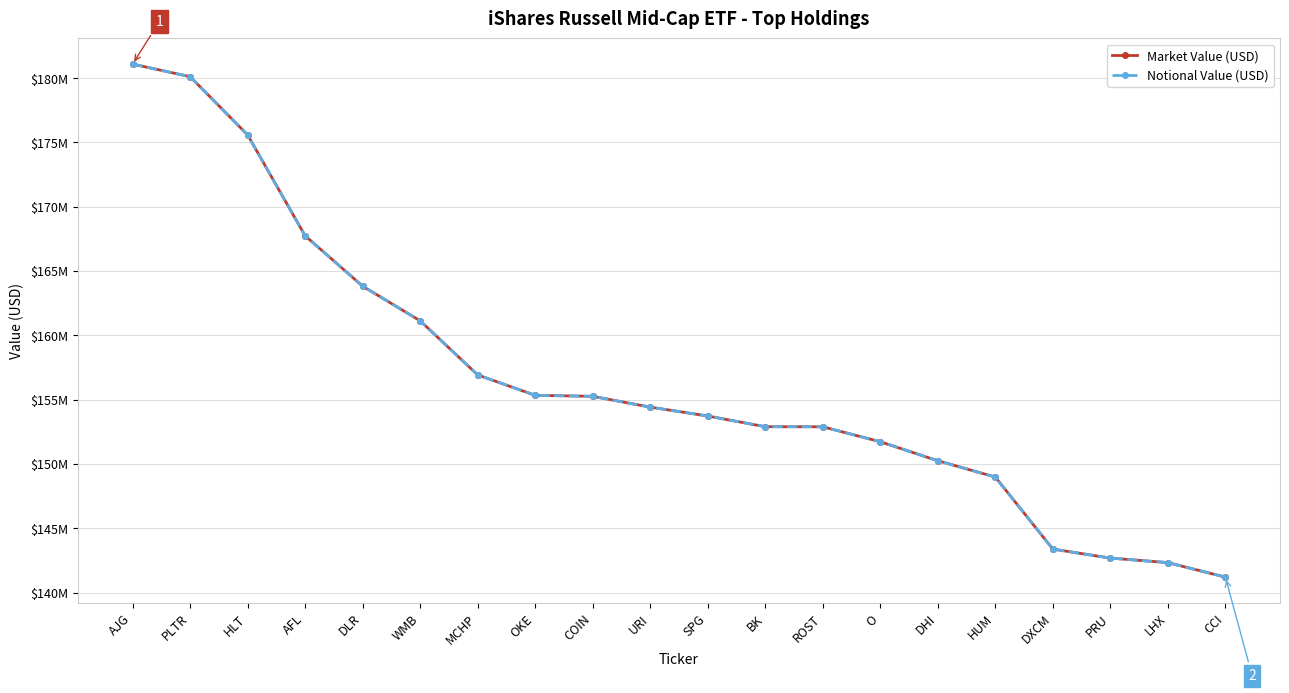

Which series has the largest range (max minus min)?

Market Value (USD)